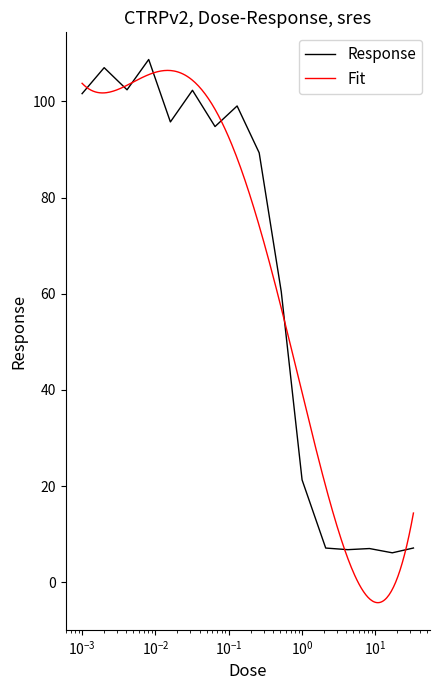

What is the highest value of the Response series?

108.7